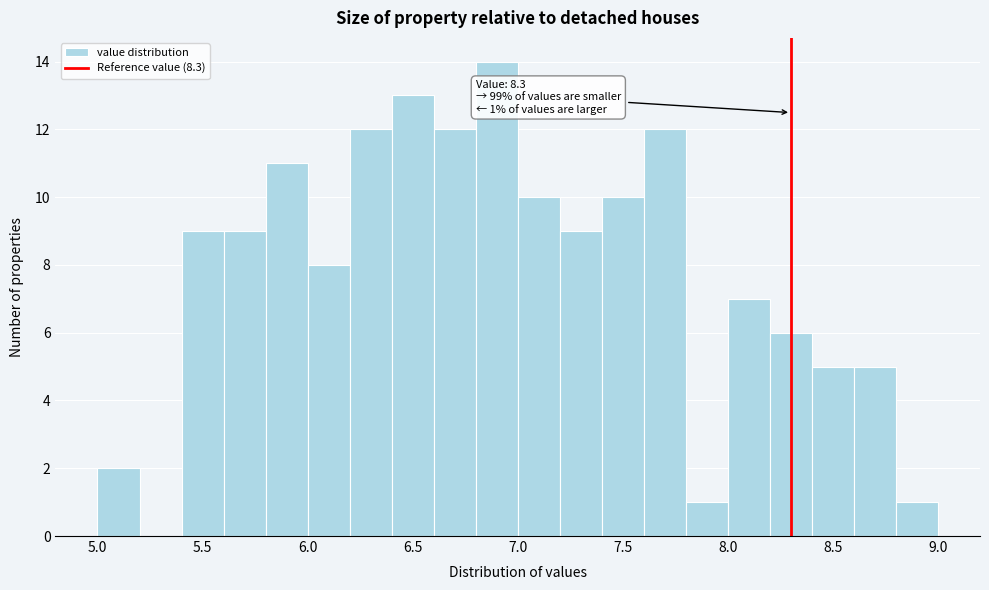

Over which range of the x-axis is the bar tallest?

6.8 to 7.0